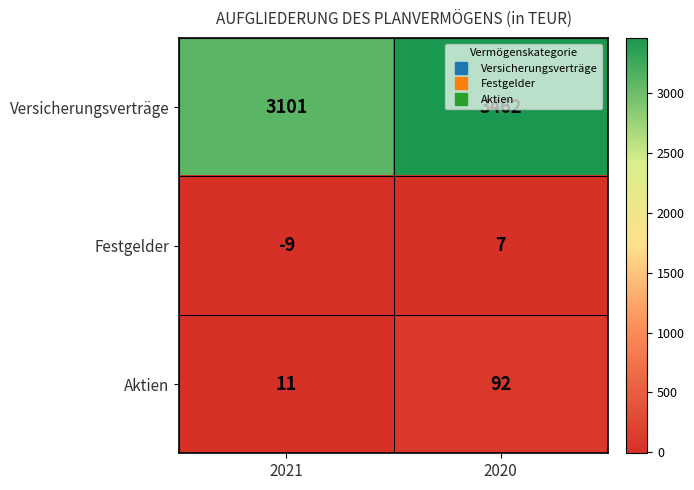

What is the sum of all Aktien values?

103